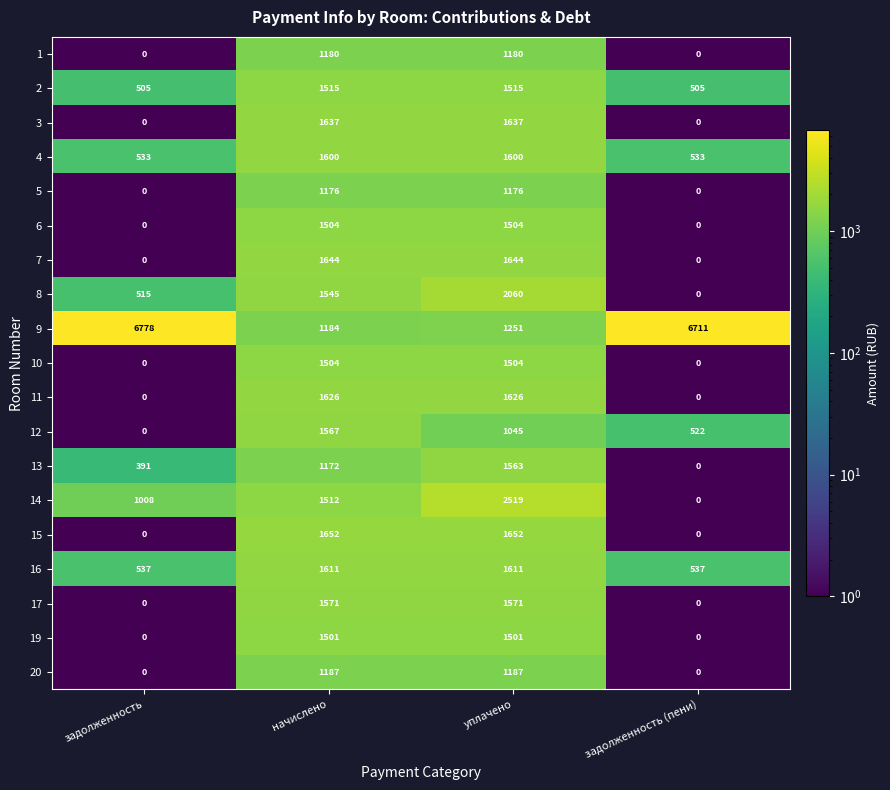

At which category does the chart reach its peak across all series?

задолженность